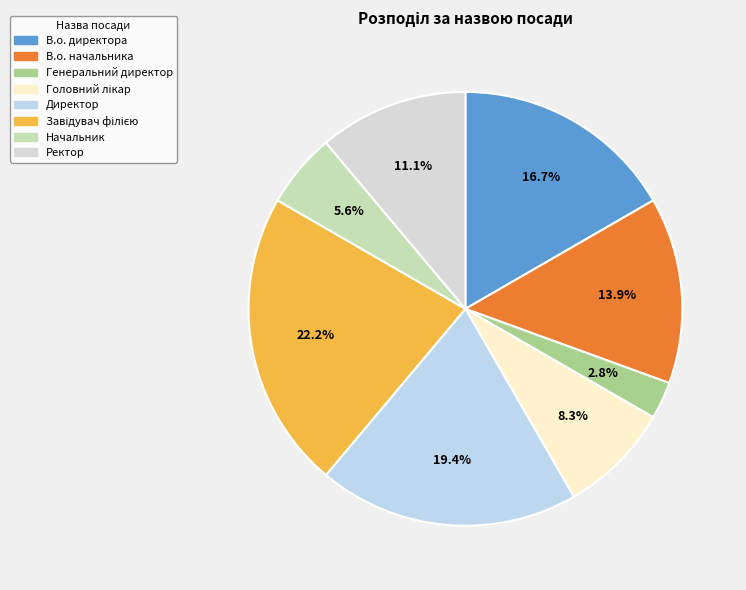

How many slices are in this pie chart?

8